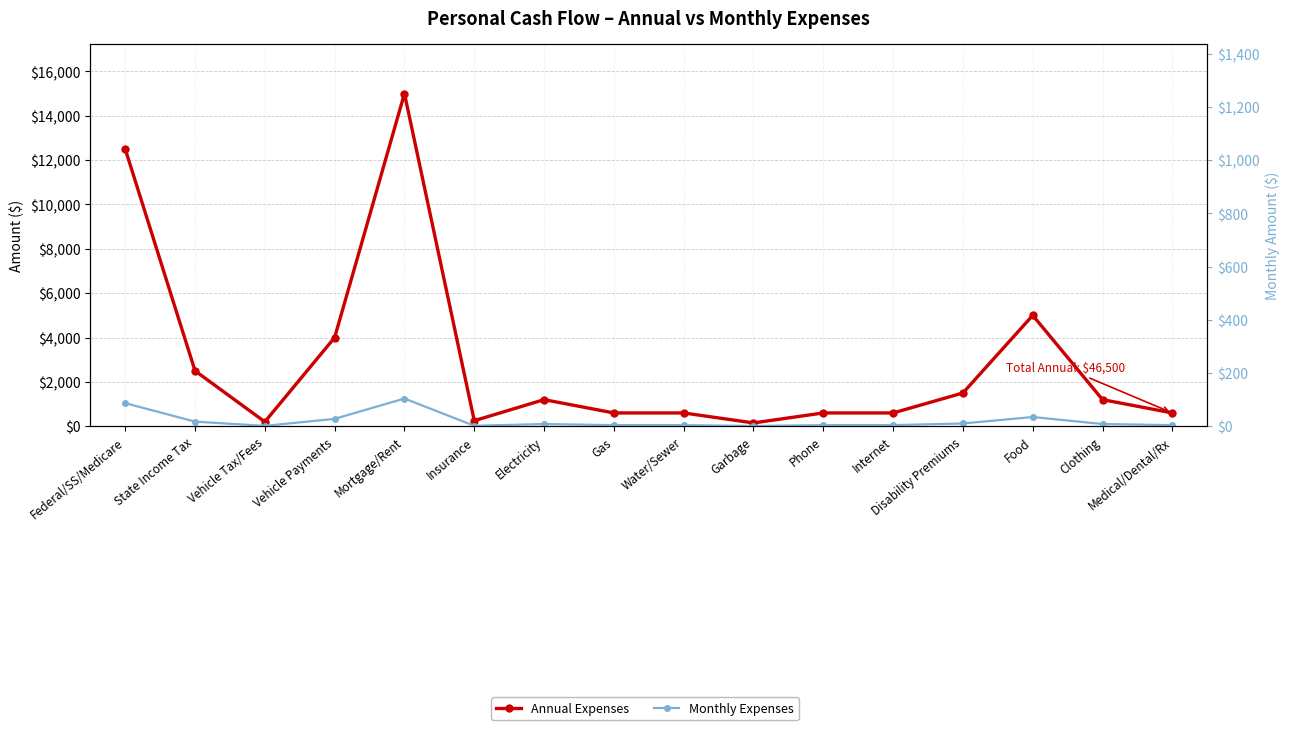

Reading right to left, extract all data points from this chart.

Annual Expenses: 600.0	1200.0	5000.0	1500.0	600.0	600.0	150.0	600.0	600.0	1200.0	250.0	15000.0	4000.0	200.0	2500.0	12500.0
Monthly Expenses: 50.0	100.0	416.7	125.0	50.0	50.0	12.5	50.0	50.0	100.0	20.8	1250.0	333.3	16.7	208.3	1041.7